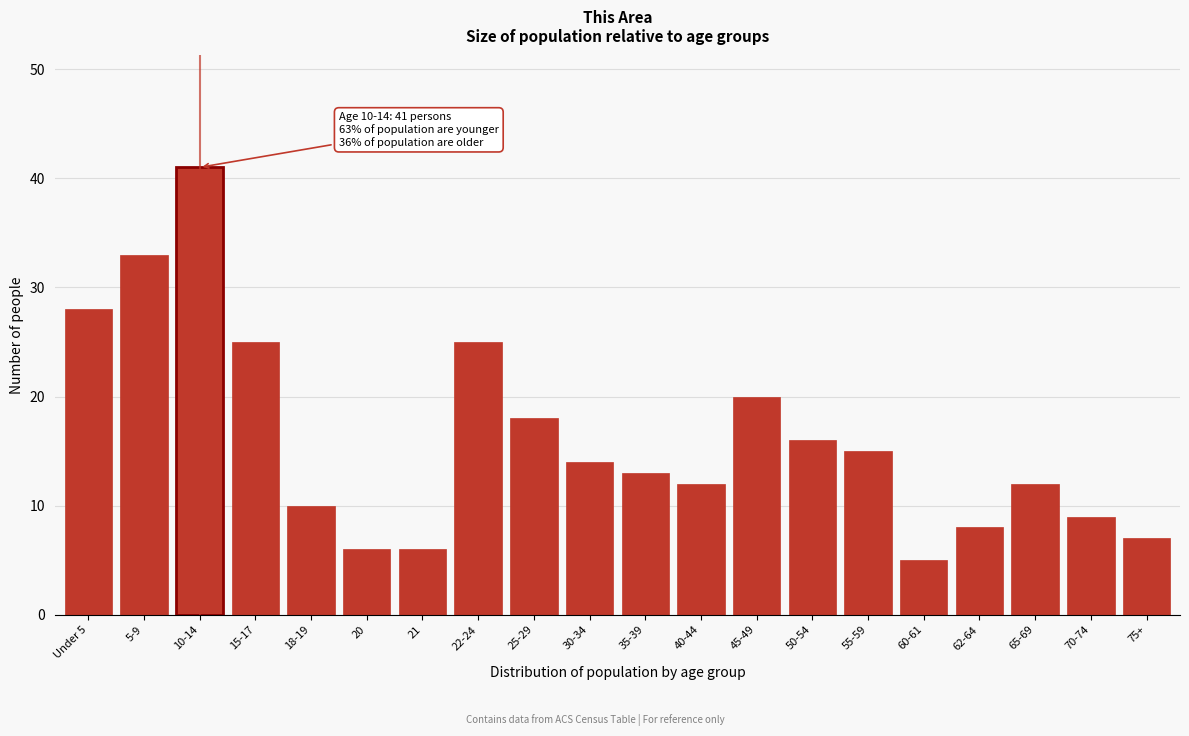

Reading right to left, what are all the values shown in this chart?

75+=7	70-74=9	65-69=12	62-64=8	60-61=5	55-59=15	50-54=16	45-49=20	40-44=12	35-39=13	30-34=14	25-29=18	22-24=25	21=6	20=6	18-19=10	15-17=25	10-14=41	5-9=33	Under 5=28